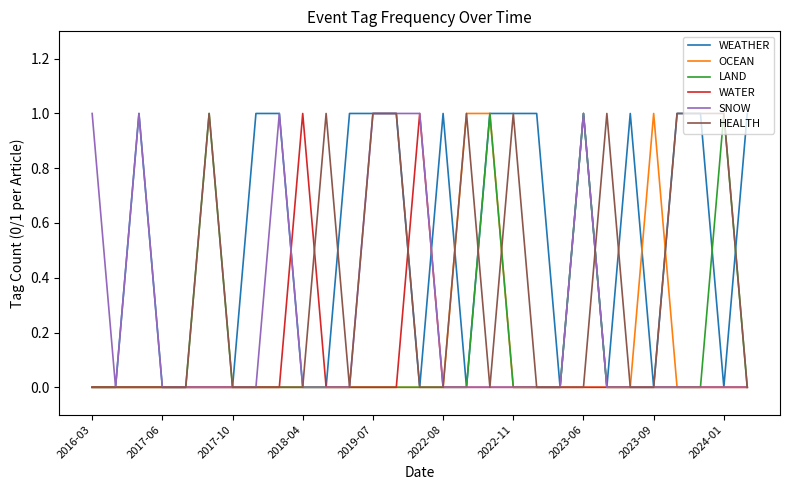

What are all the series names shown in the legend?

WEATHER, OCEAN, LAND, WATER, SNOW, HEALTH